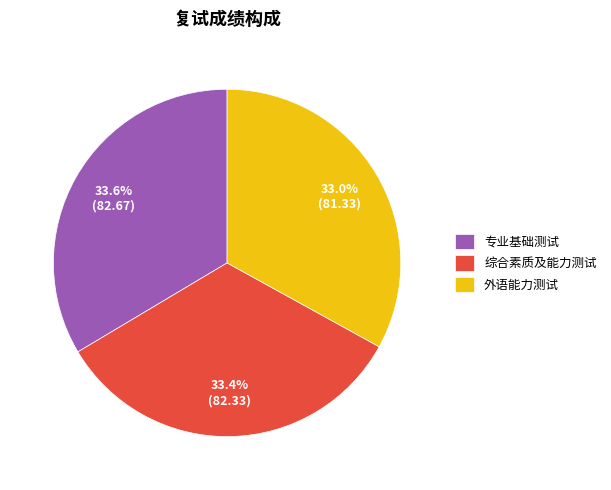

Does any single category account for the majority?

No